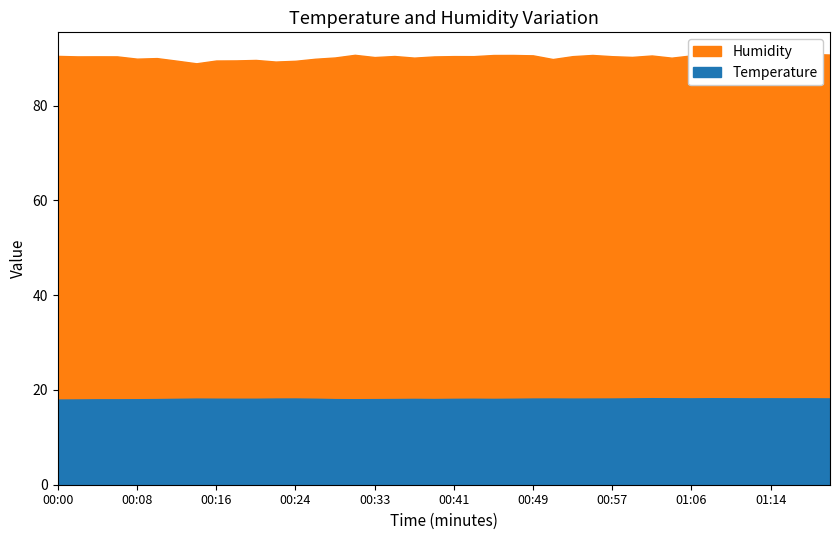

What is the total value across all series at 00:47?

108.8